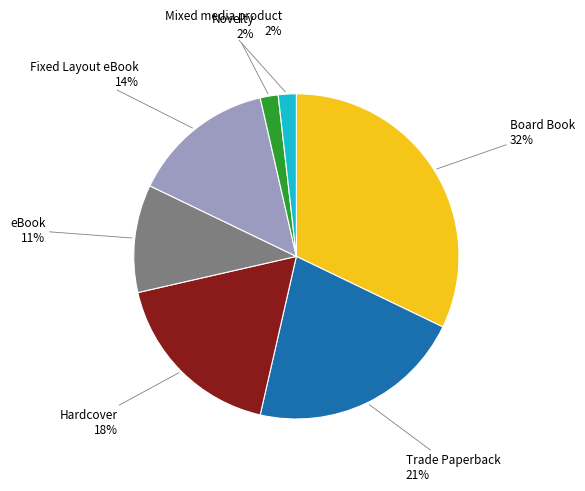

To the nearest percent, what is the average slice percentage?

14%